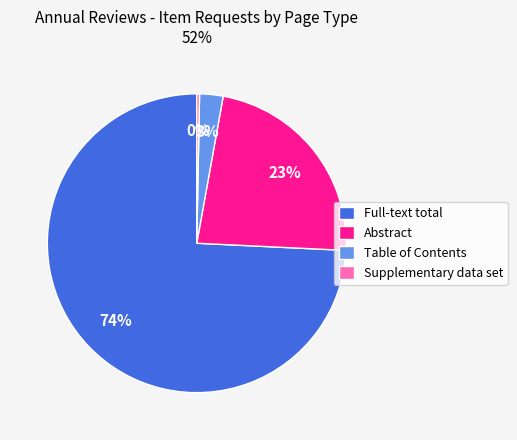

To the nearest percent, what percentage of the pie is Table of Contents?

3%